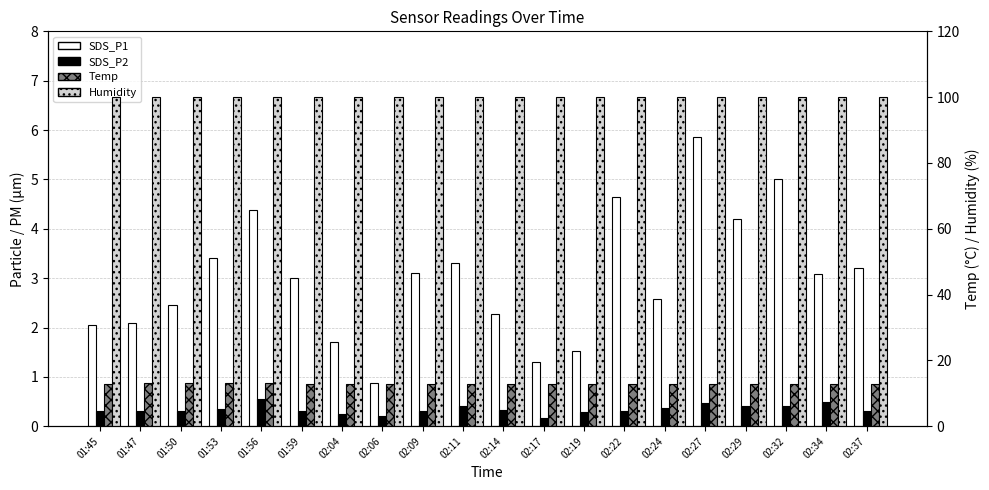

What is the approximate value of SDS_P2 at 01:53?

0.3